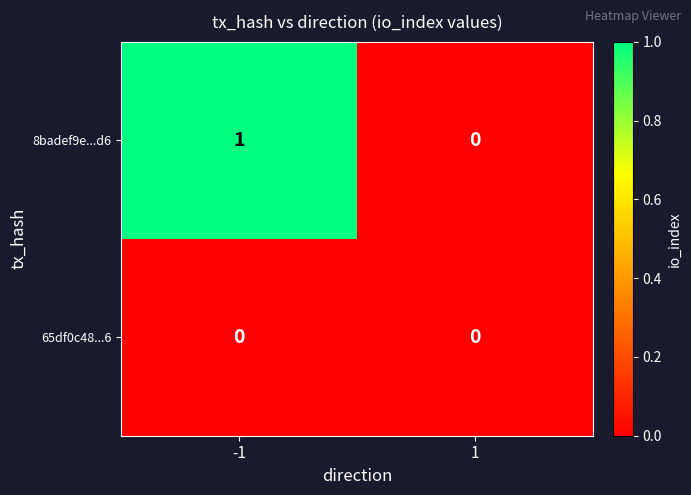

Reading right to left, list all the values displayed in this chart.

8badef9e...d6: 1=0	-1=1
65df0c48...6: 1=0	-1=0